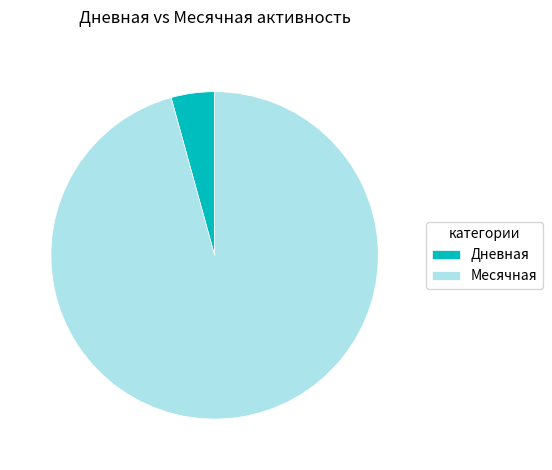

True or false: Месячная accounts for 96% of the total.

True